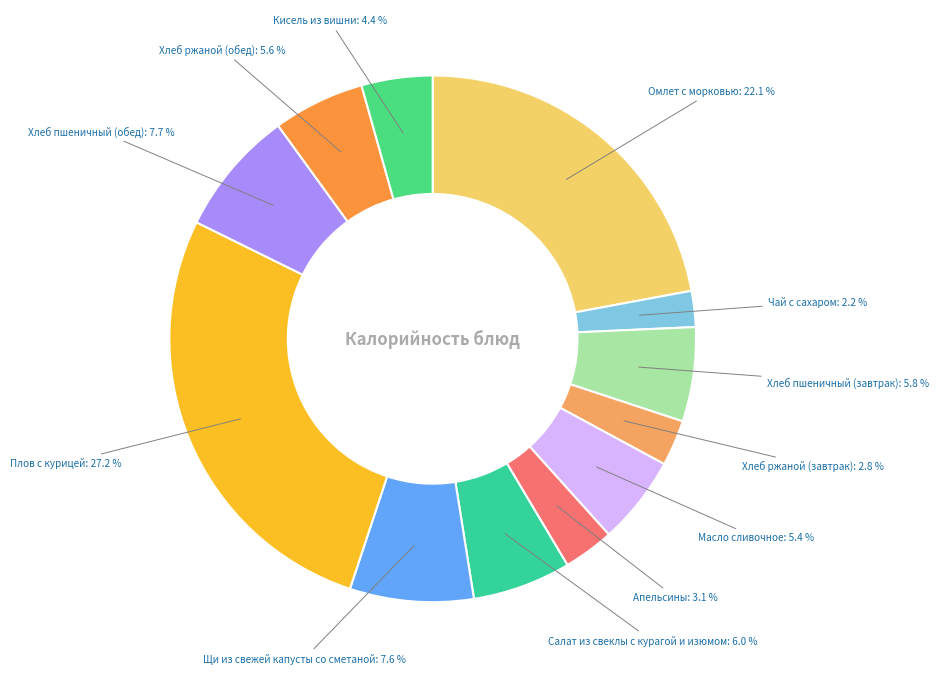

To the nearest percent, what is the average slice percentage?

8%